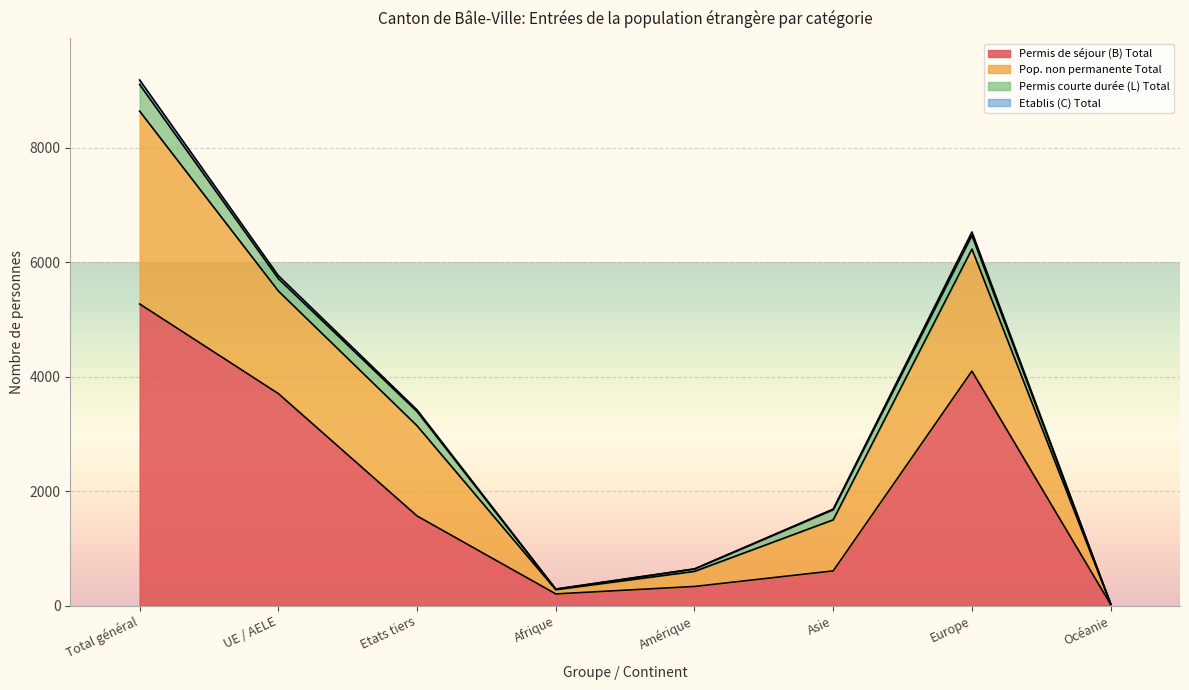

At which label does Permis de séjour (B) Total reach its peak?

Total général